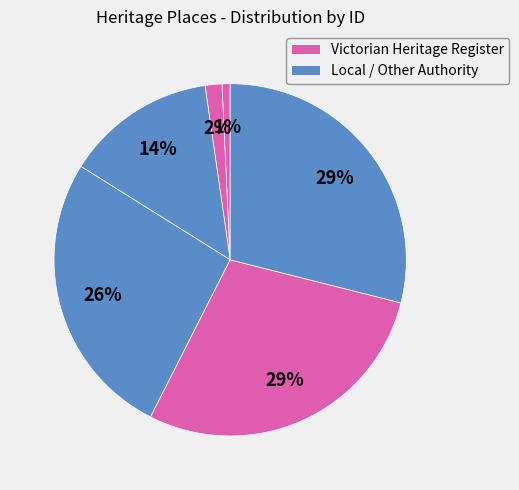

How many slices are in this pie chart?

6